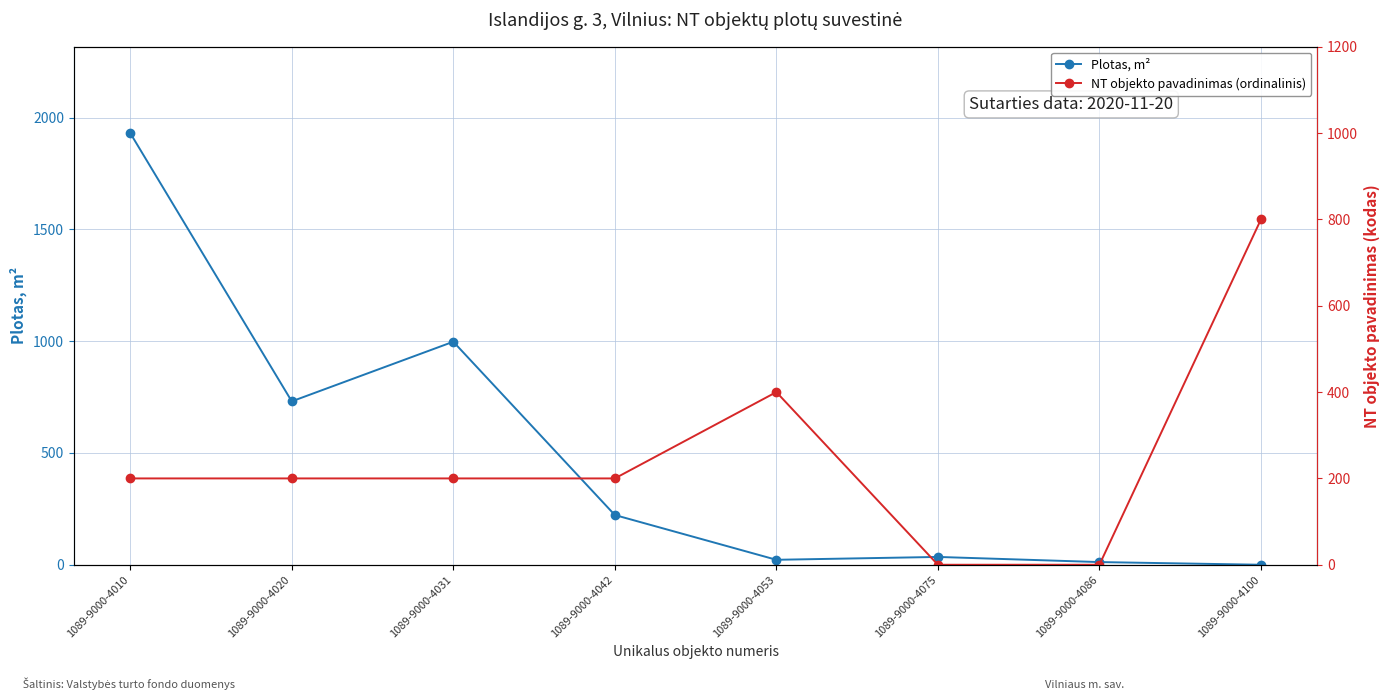

Where does the Plotas, m² series first go above 222?

1089-9000-4010